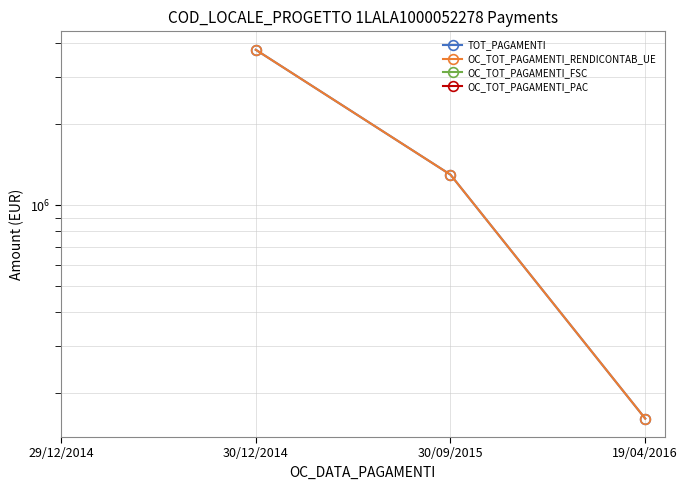

True or false: OC_TOT_PAGAMENTI_FSC and TOT_PAGAMENTI cross at least once.

False